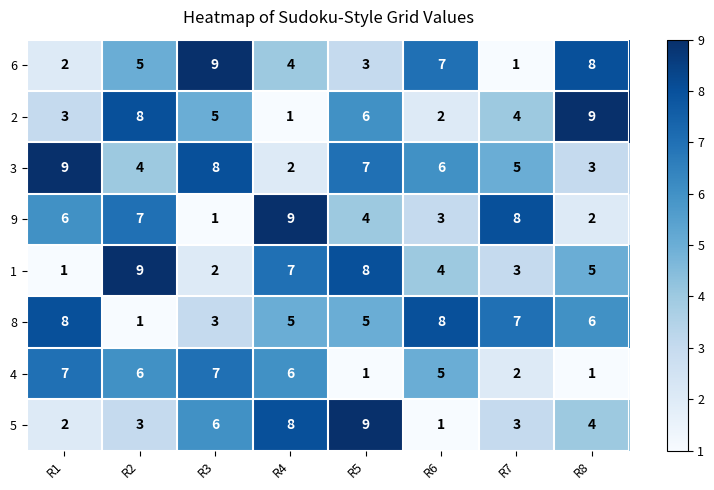

The value of 6 at R4 is 3. True or false?

False